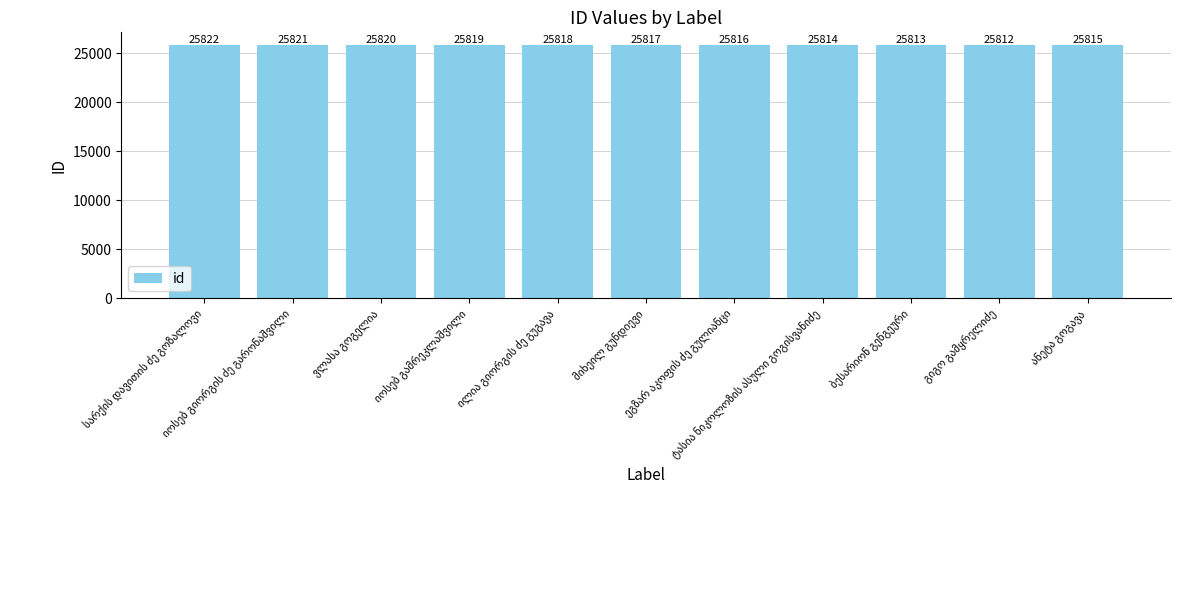

Count the values in the range 25814 to 25820.

7